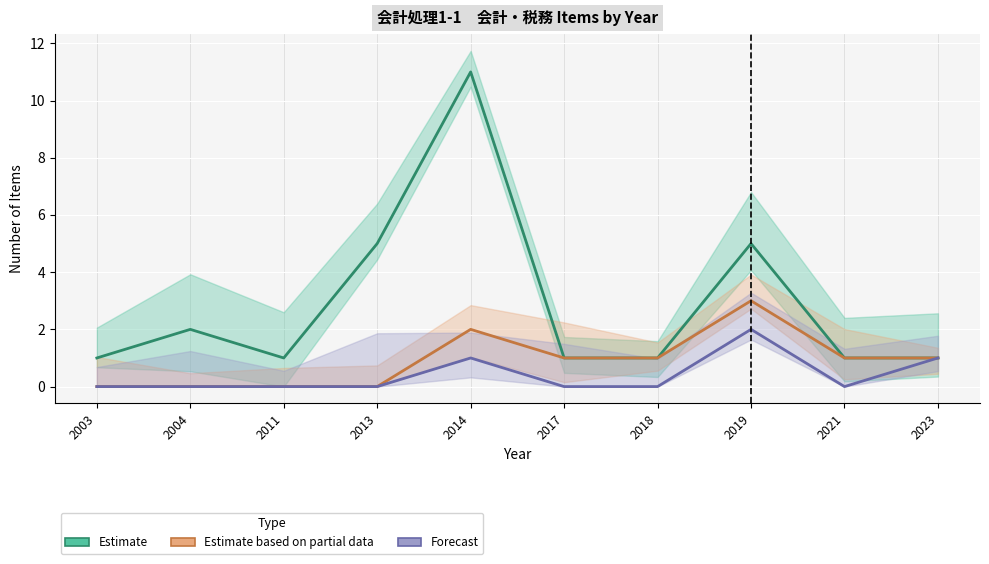

Count the Estimate based on partial data values in the range 0 to 1.

8